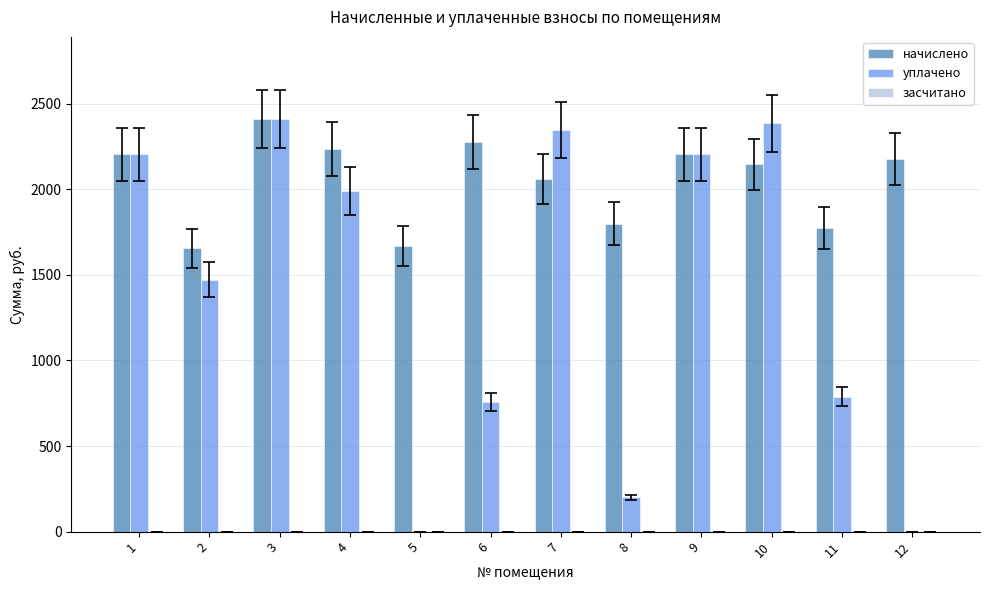

Are the bars horizontal?

No